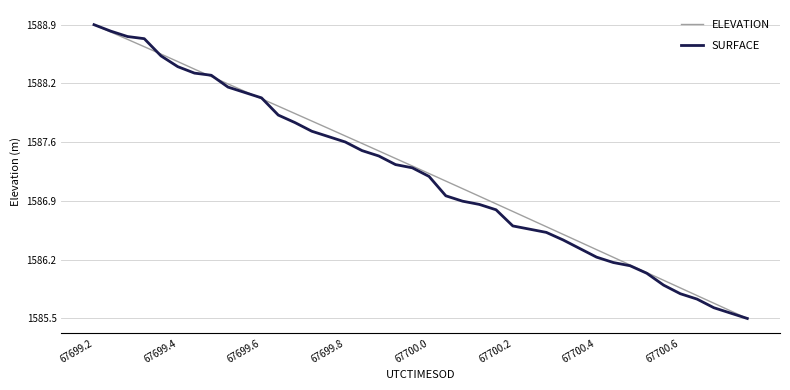

How many intersections are there between SURFACE and ELEVATION?

5